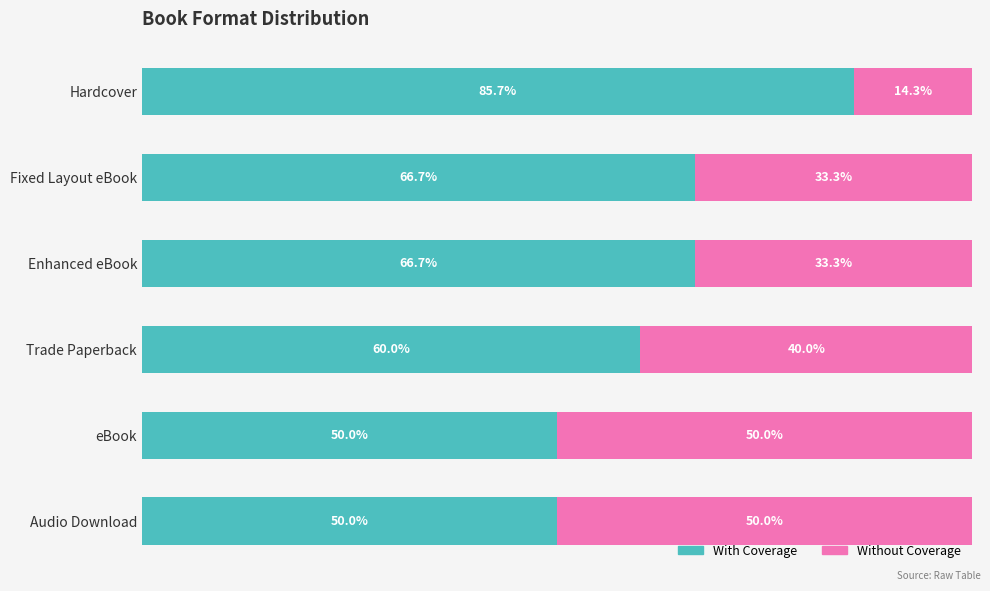

Which category has the highest value in the With Coverage series?

Hardcover